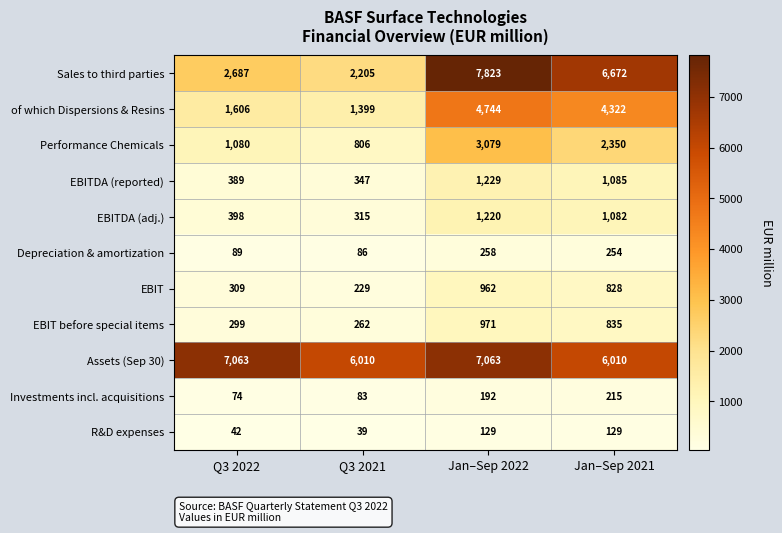

The EBITDA (adj.) series shows 1220 at Jan–Sep 2022. True or false?

True